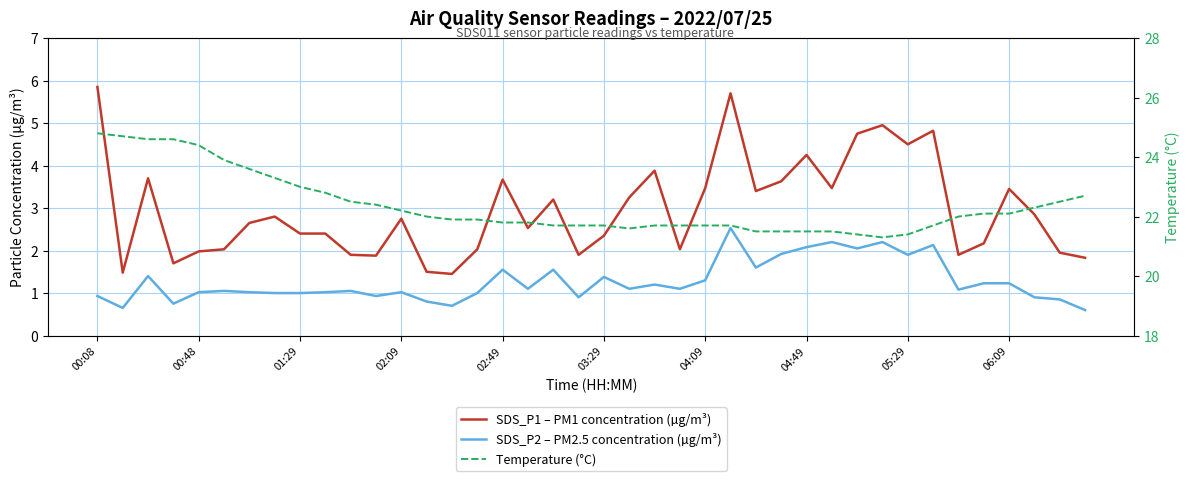

True or false: Temperature (°C) and SDS_P2 – PM2.5 concentration (µg/m³) cross at least once.

False